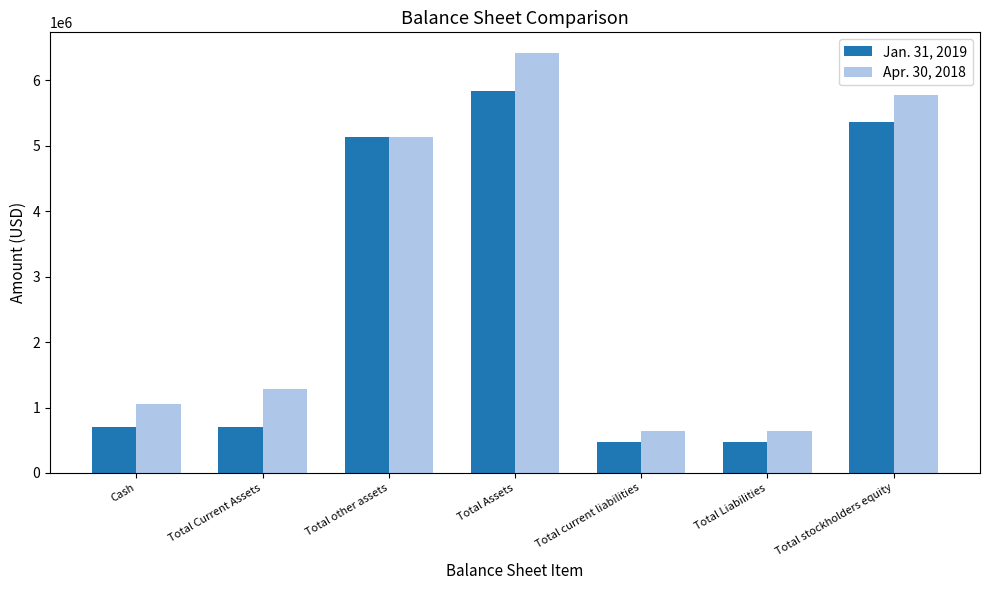

How many groups of bars are there?

7